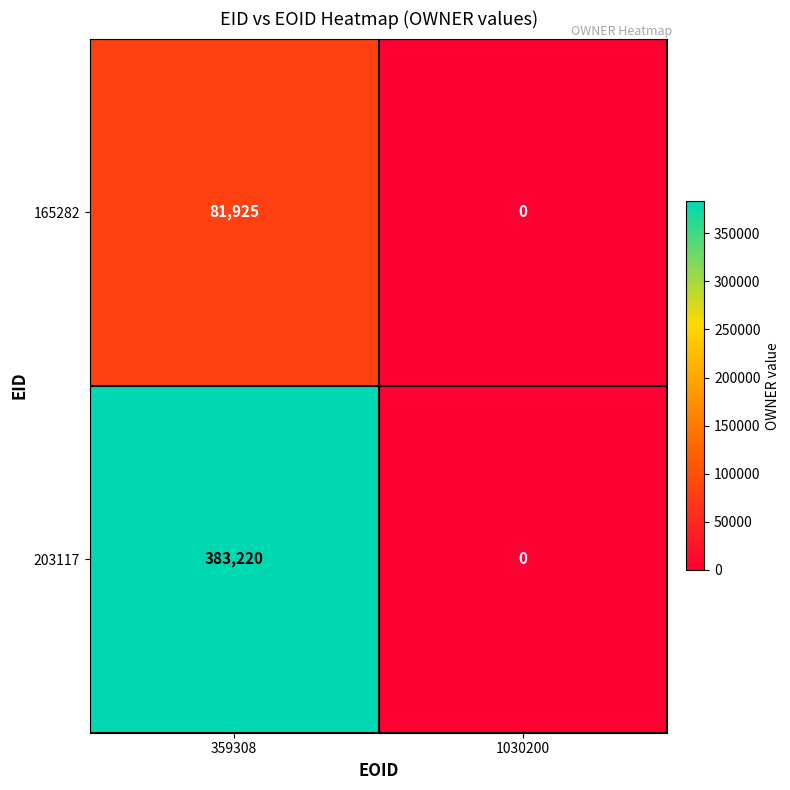

Reading left to right, transcribe all the data shown in this chart.

165282: 359308=81925	1030200=0
203117: 359308=383220	1030200=0